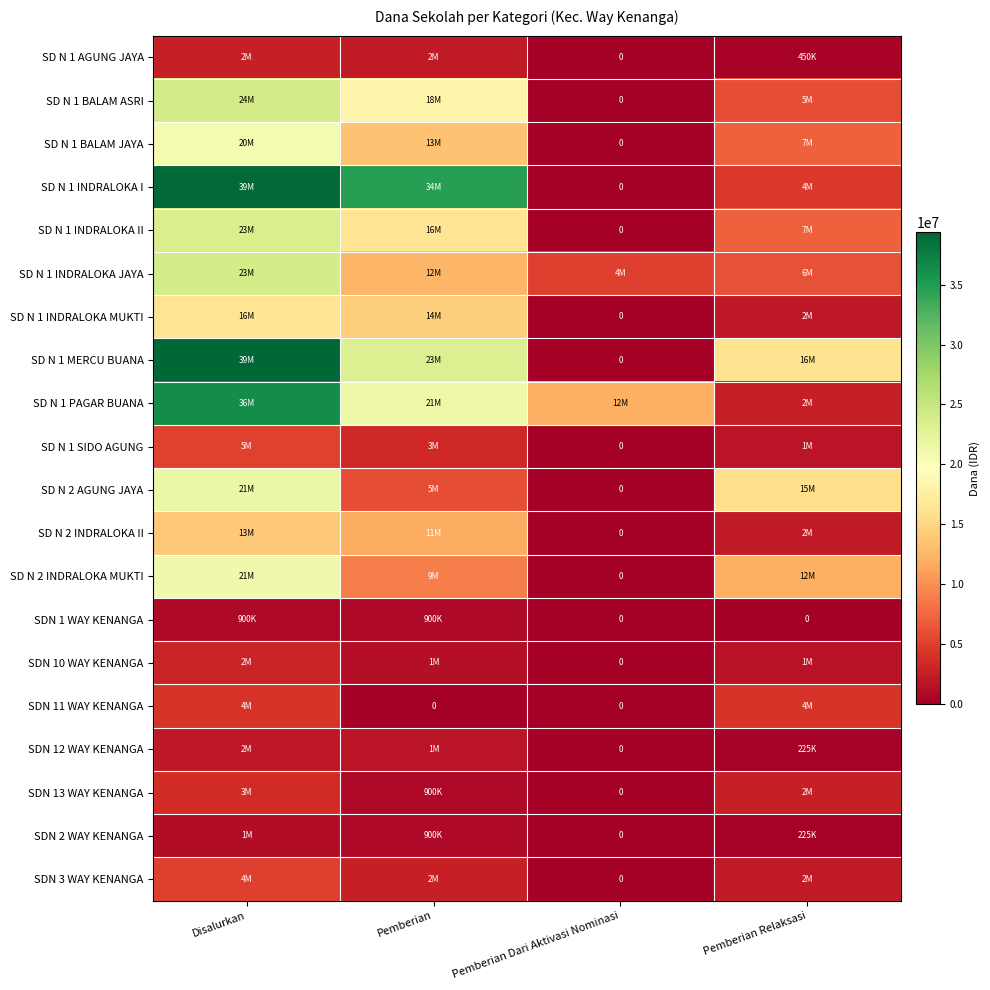

At how many categories does at least one series exceed 22095874?

2